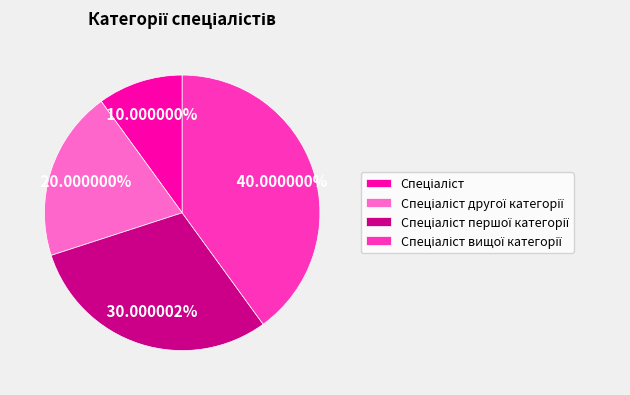

Count the number of slices in the pie.

4